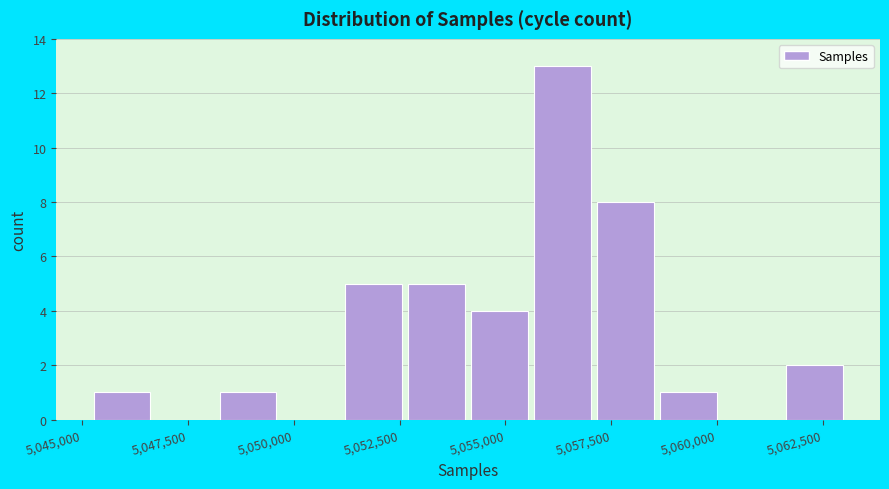

Around what value on the x-axis is the tallest bar? Give the approximate position of its centre, as read against the axis.

5056500